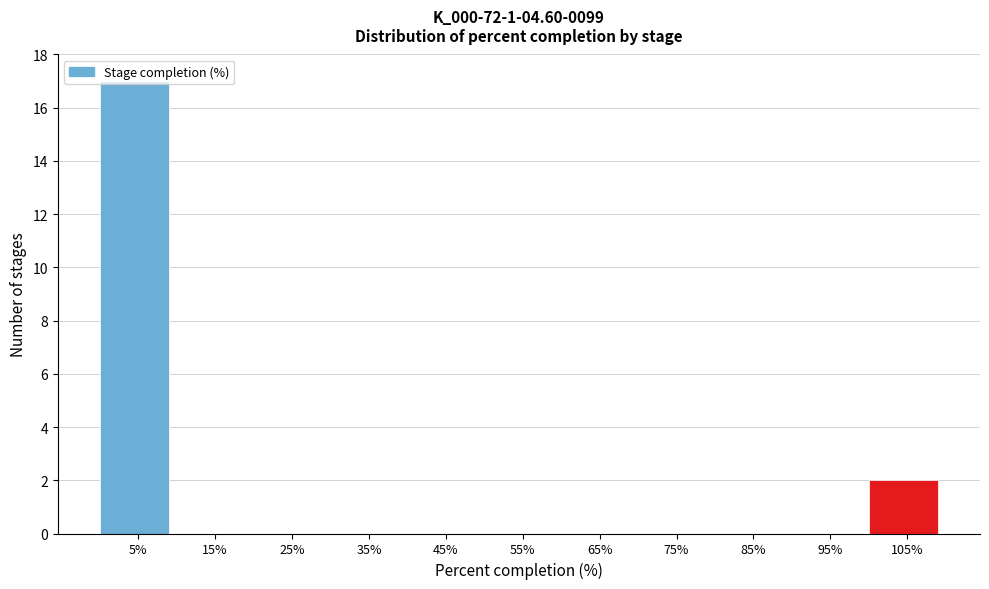

Over which range of the x-axis is the bar tallest?

0 to 10